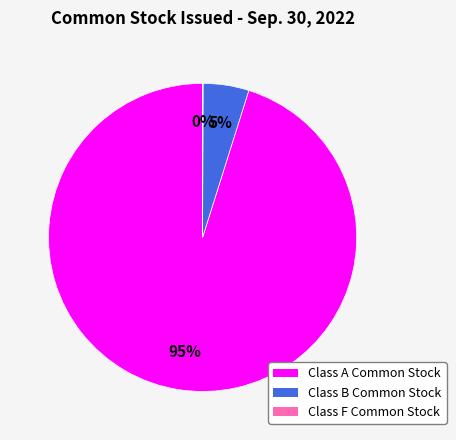

Does Class B Common Stock represent more than half of the total?

No